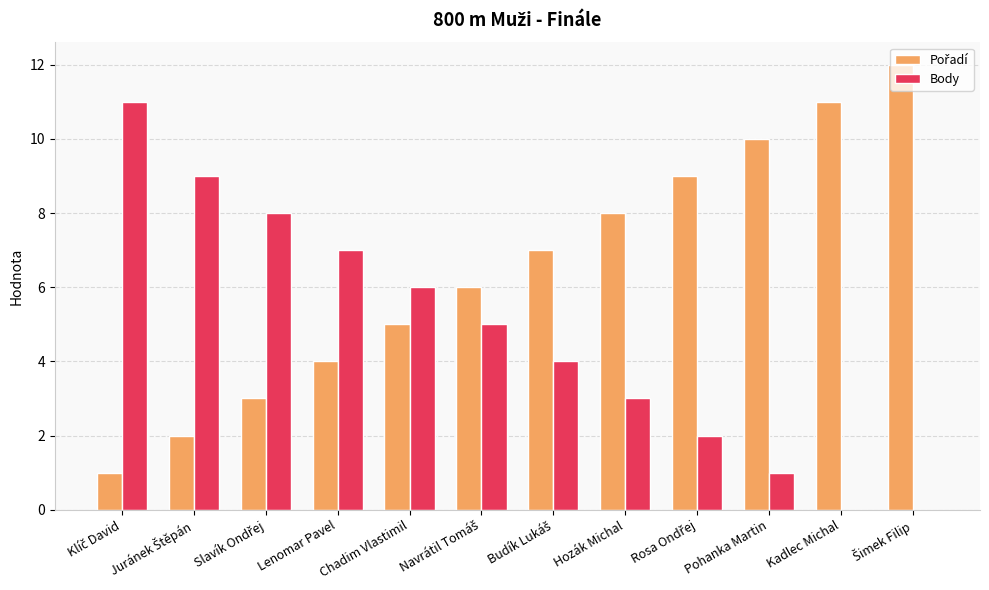

Does the chart contain stacked bars?

No